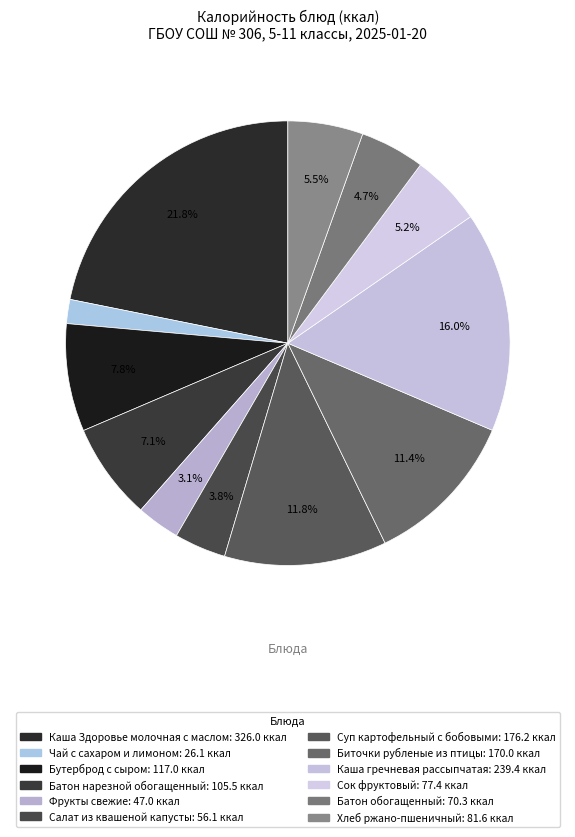

How many slices are in this pie chart?

12